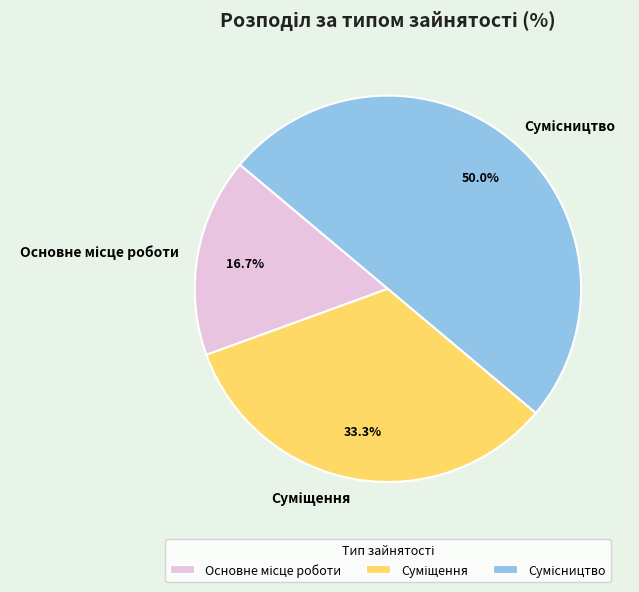

What is the ratio of the value at Основне місце роботи to the value at Суміщення?

0.5